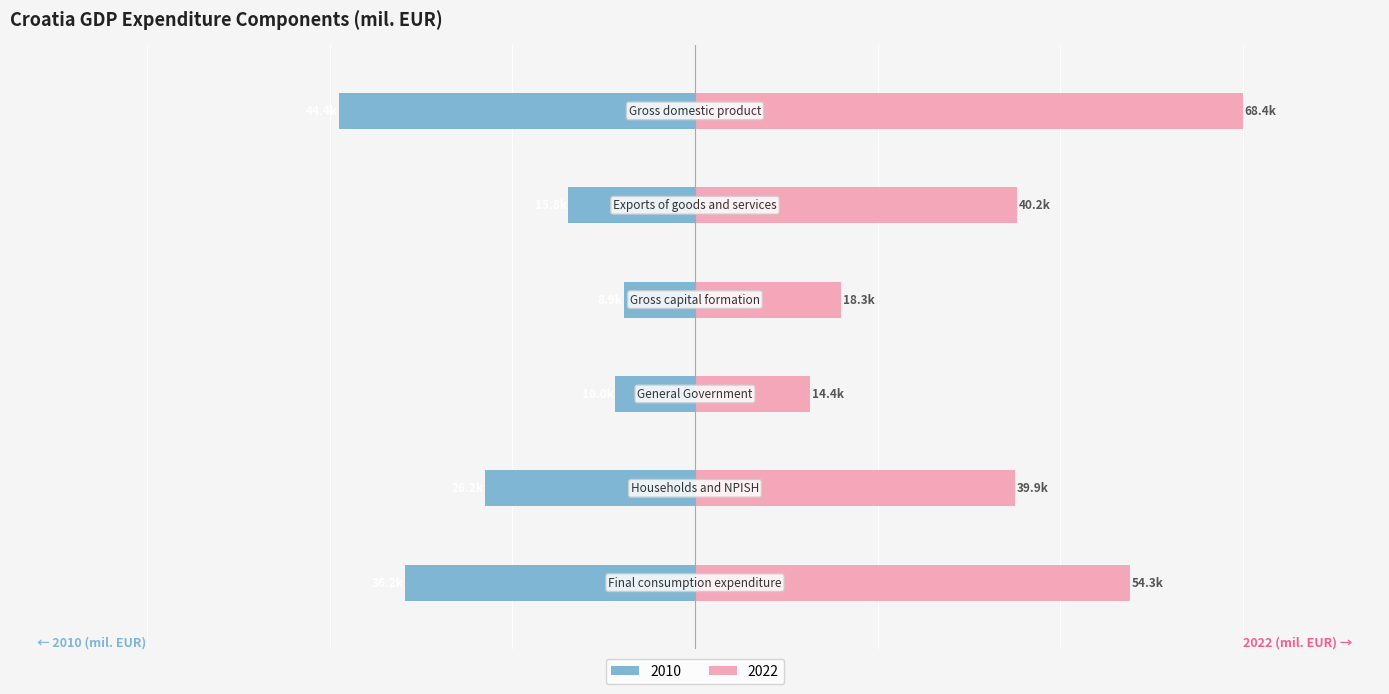

At which category does the chart reach its peak across all series?

Gross domestic product